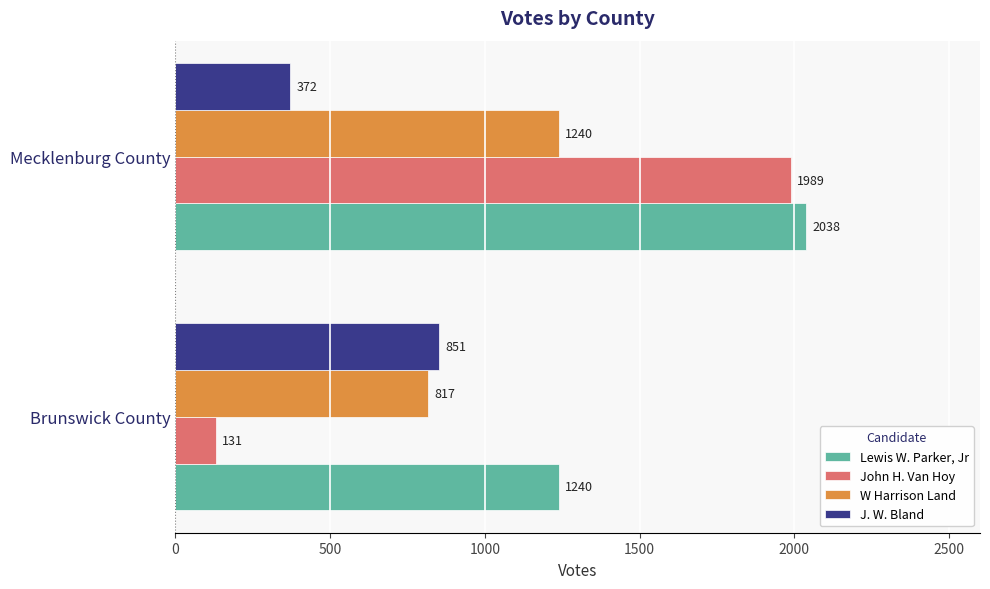

The John H. Van Hoy series shows 228 at Brunswick County. True or false?

False